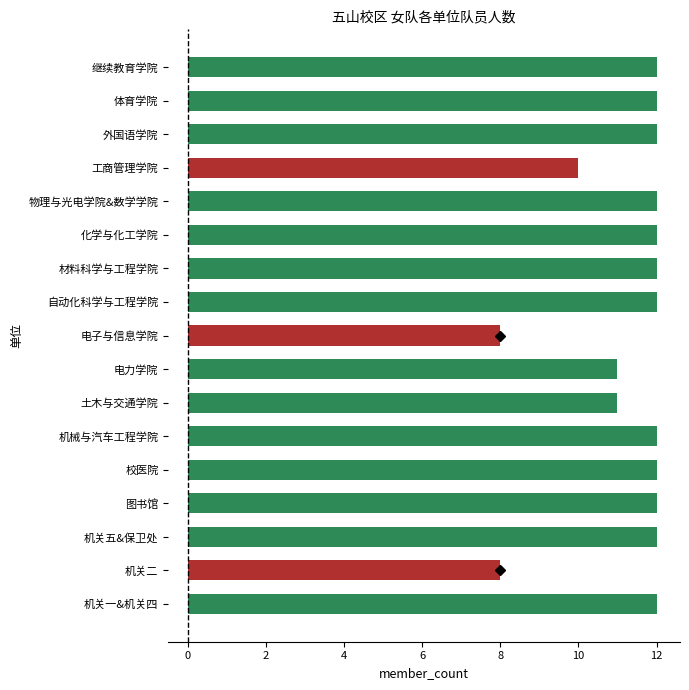

What is the label of the 3rd bar from the right?

外国语学院